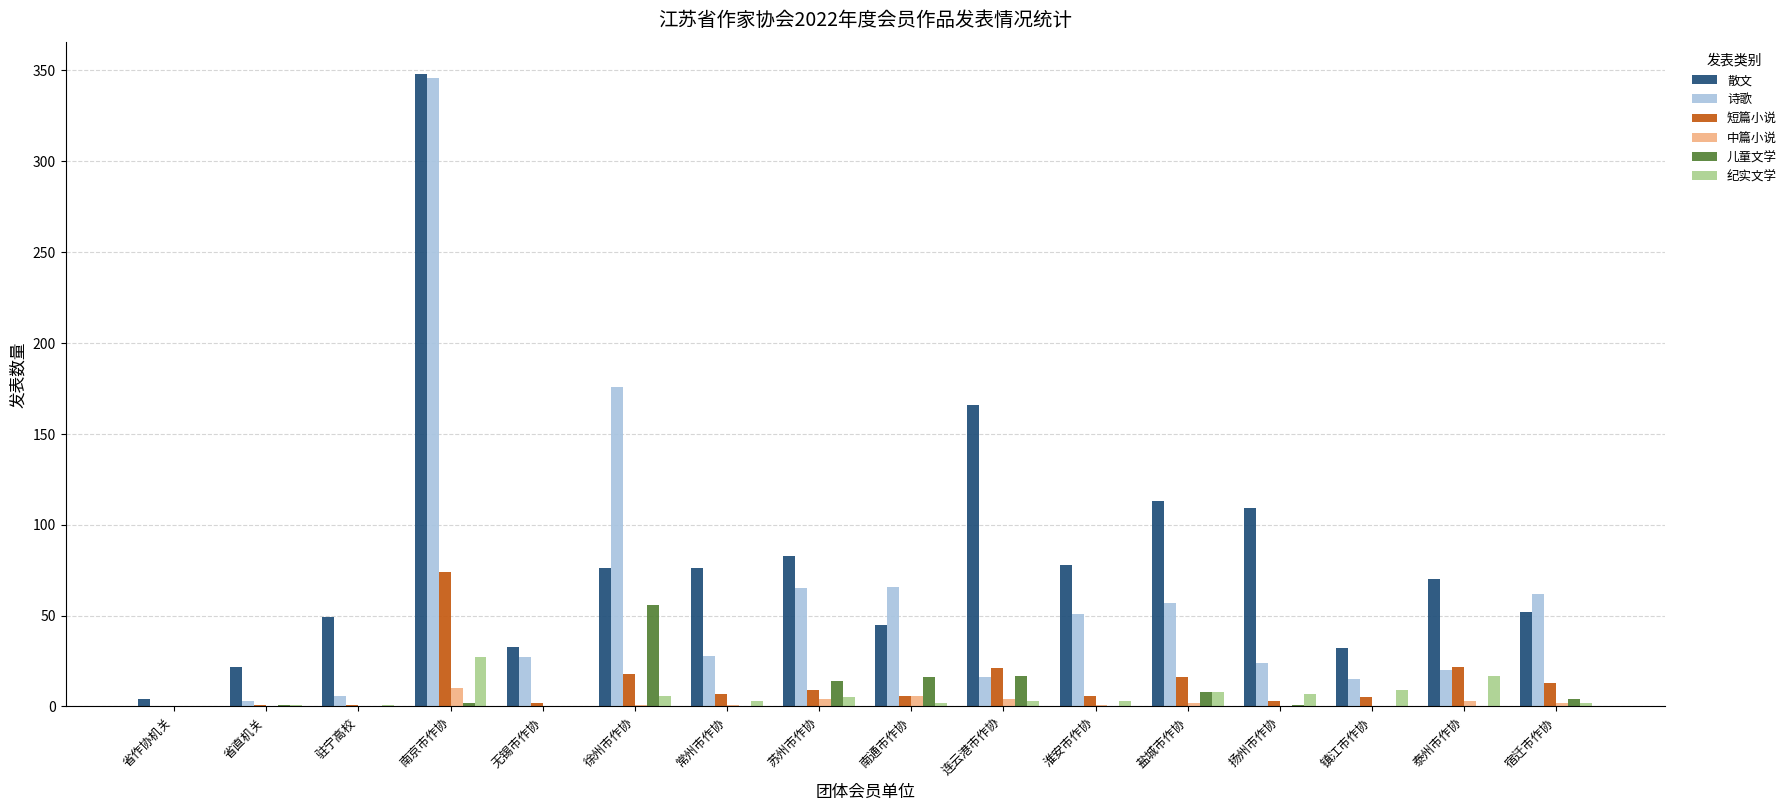

Are the bars horizontal?

No